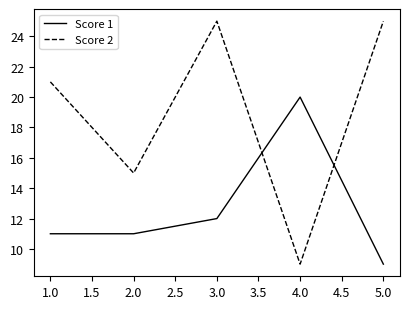

Is the value of Score 1 at 5.0 greater than the value of Score 2 at 3.0?

No